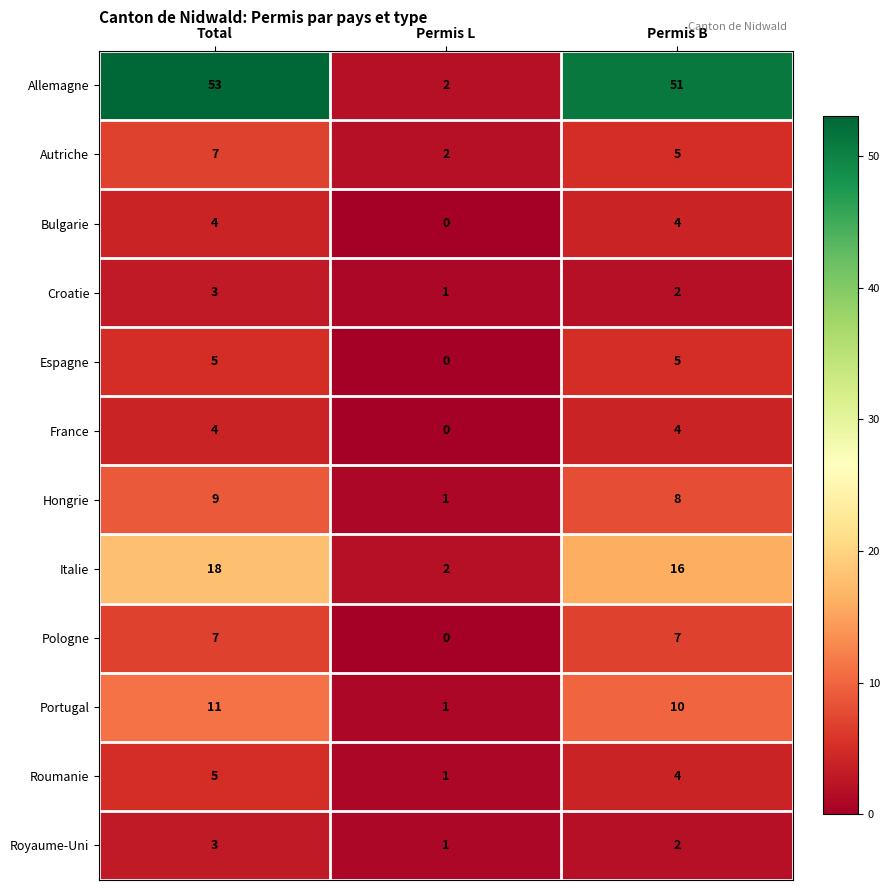

What is the sum of all Royaume-Uni values?

6